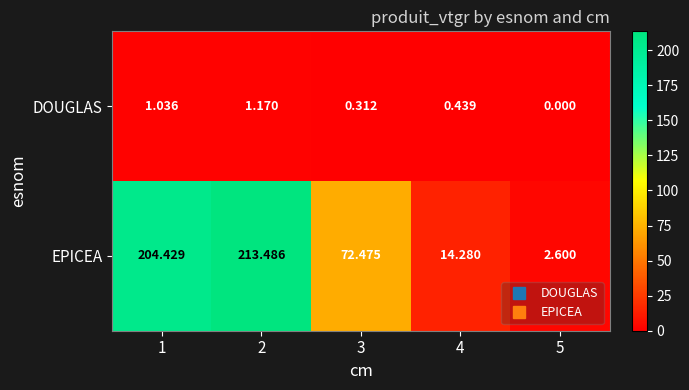

Which series changed the most between 1 and 5?

EPICEA